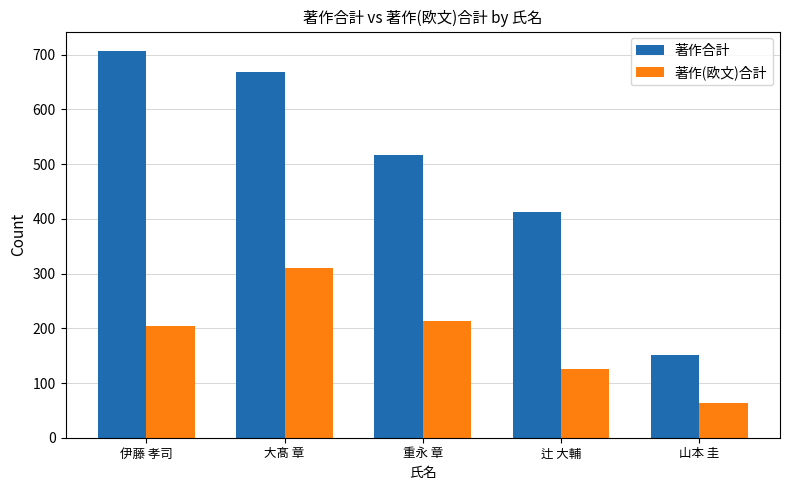

What is the minimum value for 著作合計?

151